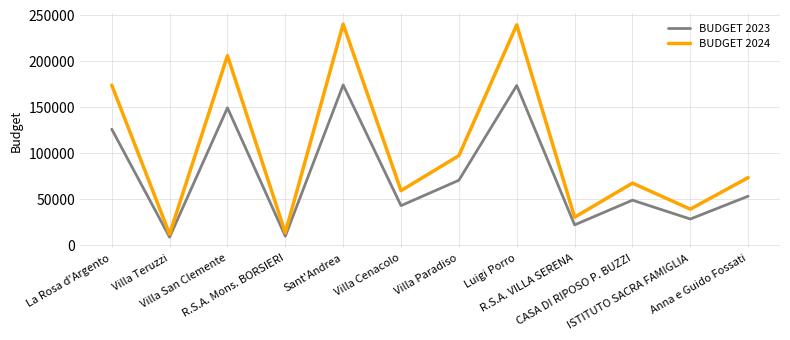

Where does the BUDGET 2023 series first go above 53168?

La Rosa d'Argento